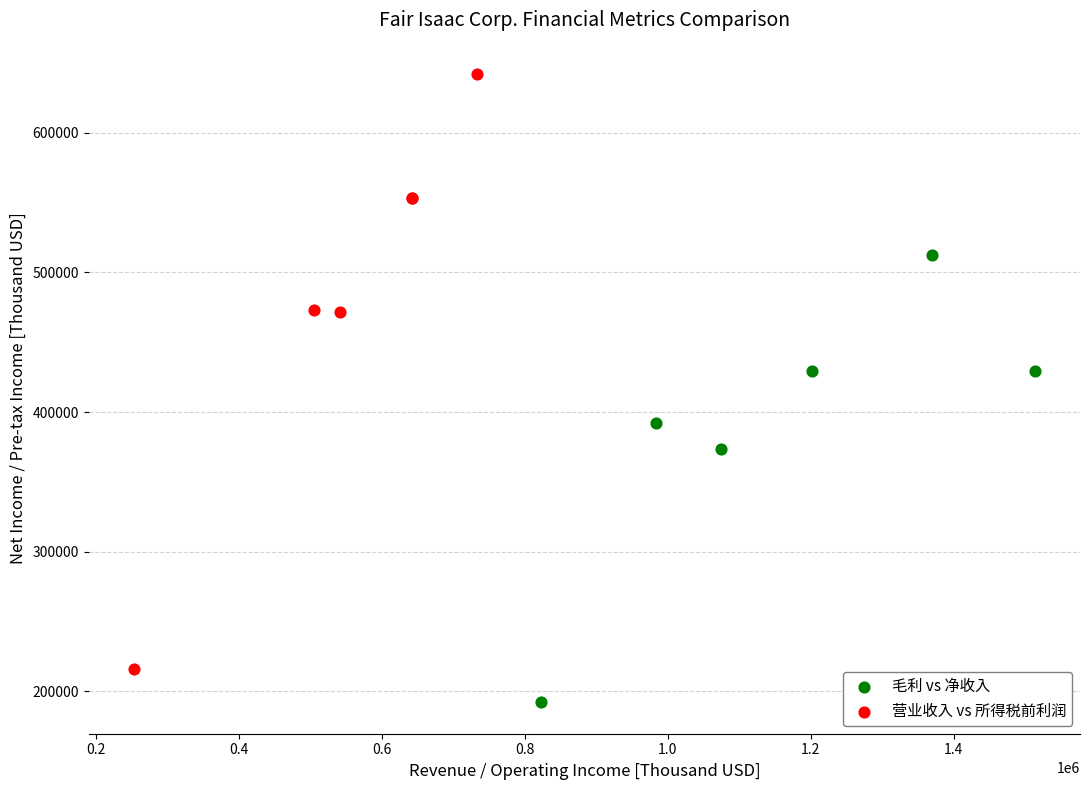

What are all the series names shown in the legend?

毛利 vs 净收入, 营业收入 vs 所得税前利润